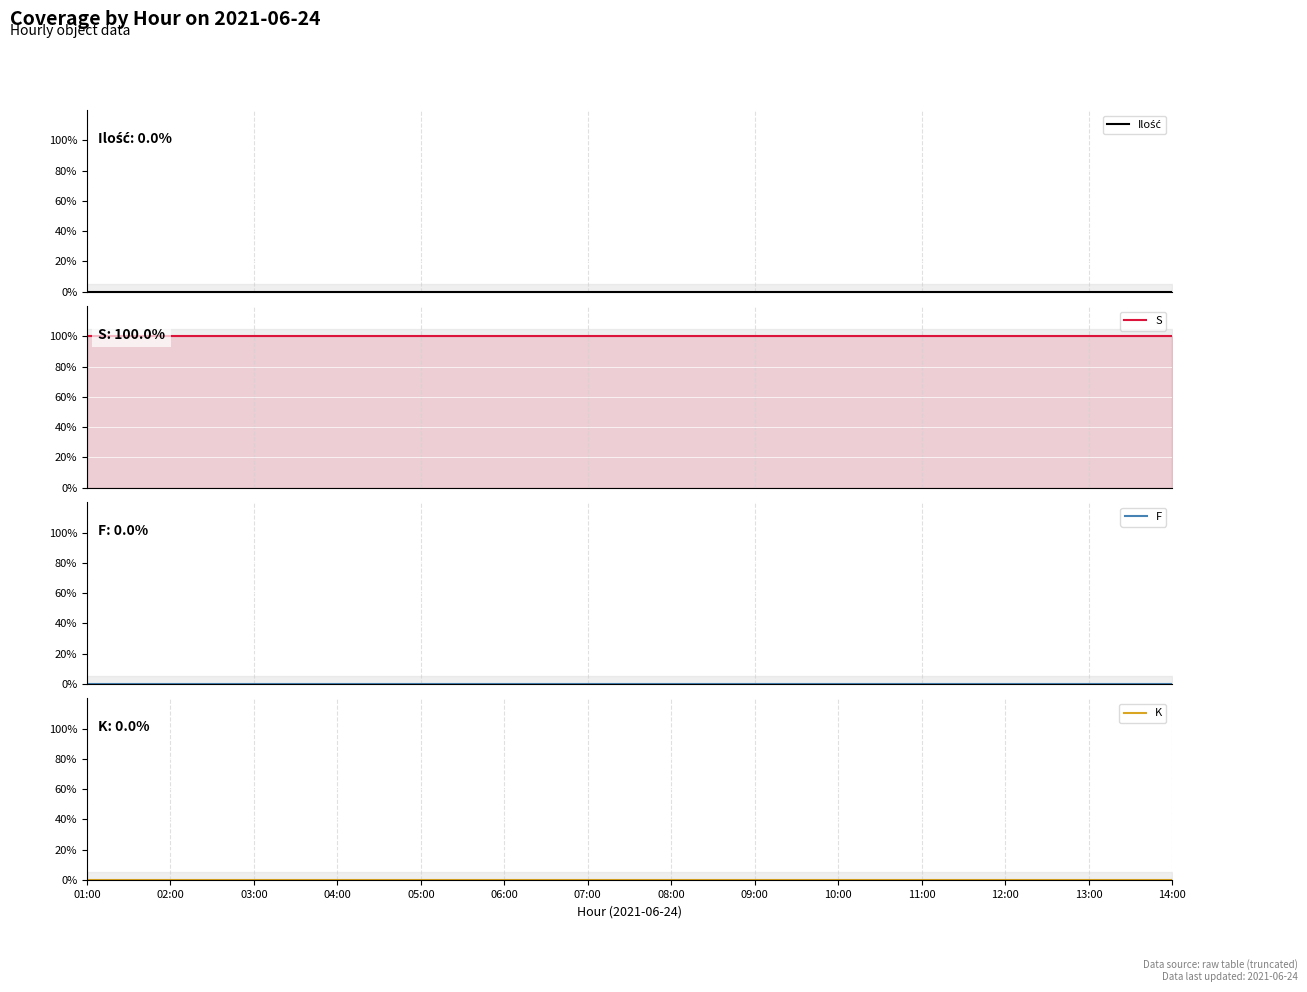

Which series has the largest range (max minus min)?

Ilość